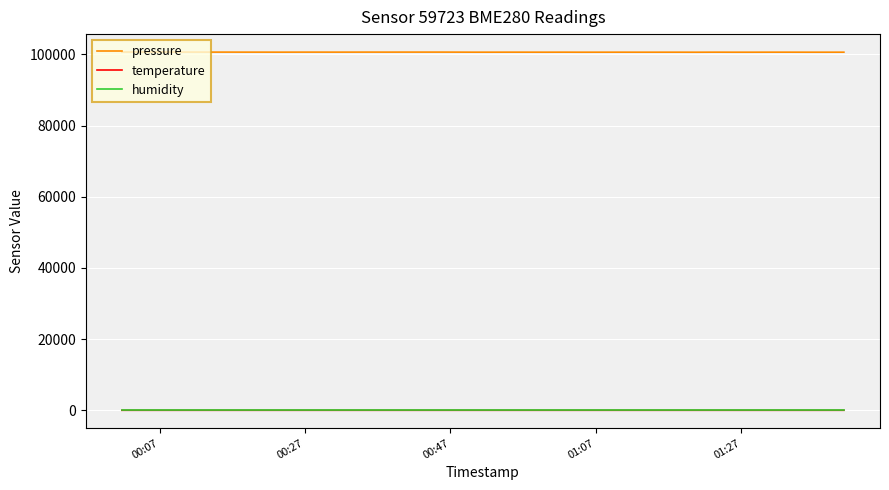

Which series has the widest spread of values?

pressure